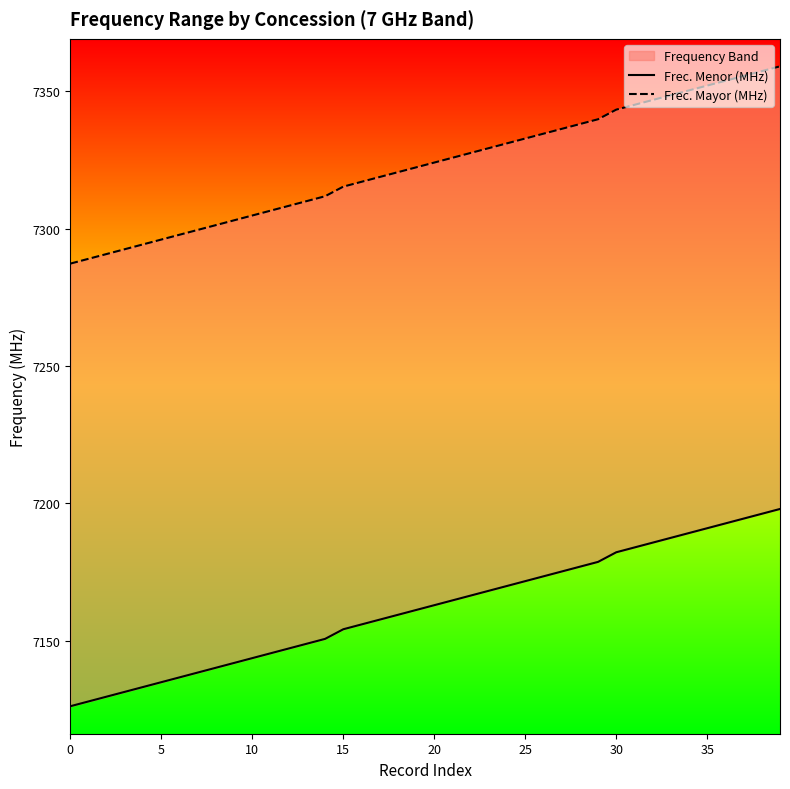

Which label corresponds to the largest value in the chart?

39